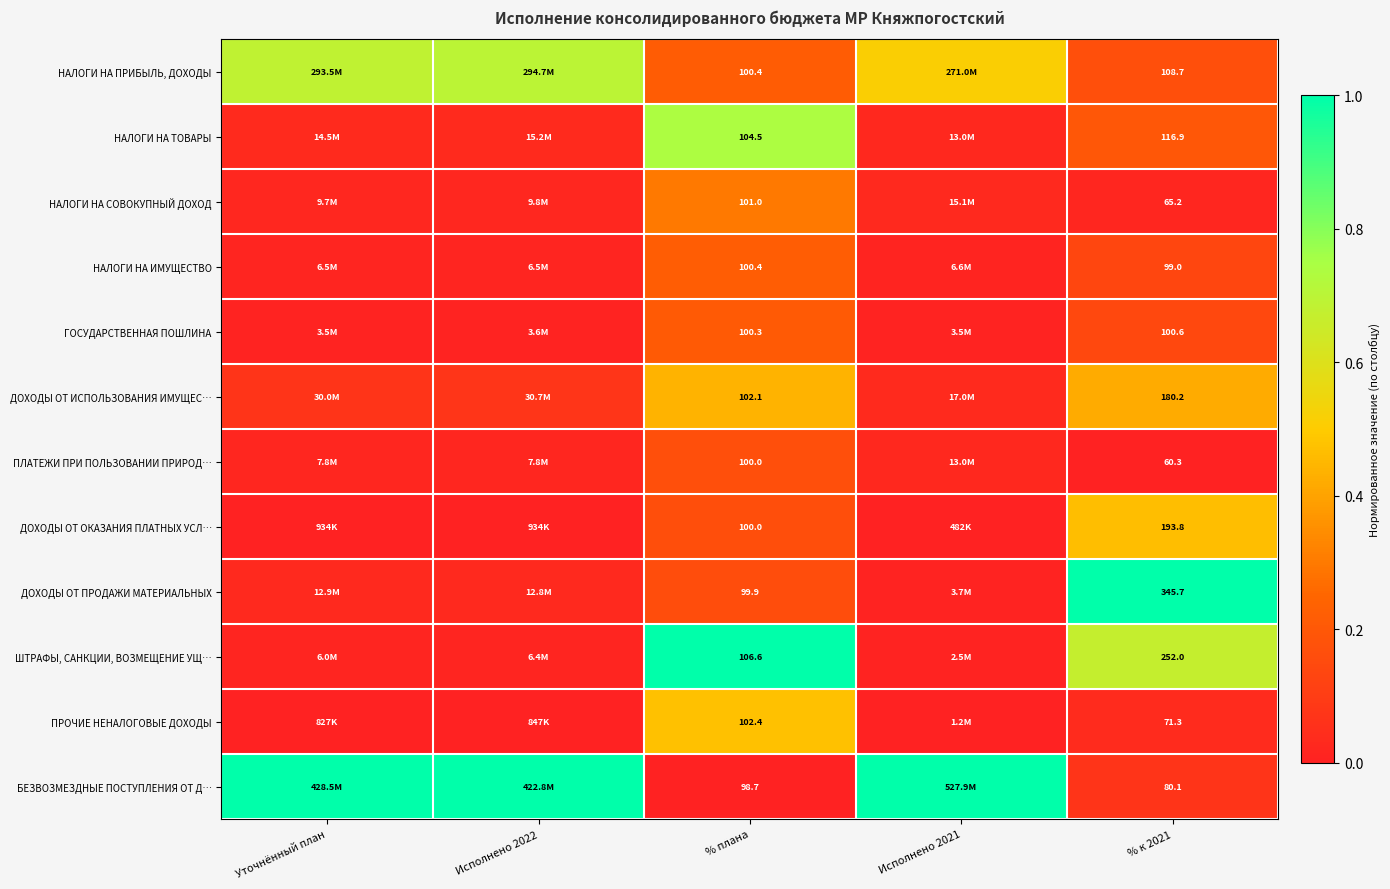

Rank the series at % к 2021 from lowest to highest value.

ПЛАТЕЖИ ПРИ ПОЛЬЗОВАНИИ ПРИРОД…, НАЛОГИ НА СОВОКУПНЫЙ ДОХОД, ПРОЧИЕ НЕНАЛОГОВЫЕ ДОХОДЫ, БЕЗВОЗМЕЗДНЫЕ ПОСТУПЛЕНИЯ ОТ Д…, НАЛОГИ НА ИМУЩЕСТВО, ГОСУДАРСТВЕННАЯ ПОШЛИНА, НАЛОГИ НА ПРИБЫЛЬ, ДОХОДЫ, НАЛОГИ НА ТОВАРЫ, ДОХОДЫ ОТ ИСПОЛЬЗОВАНИЯ ИМУЩЕС…, ДОХОДЫ ОТ ОКАЗАНИЯ ПЛАТНЫХ УСЛ…, ШТРАФЫ, САНКЦИИ, ВОЗМЕЩЕНИЕ УЩ…, ДОХОДЫ ОТ ПРОДАЖИ МАТЕРИАЛЬНЫХ